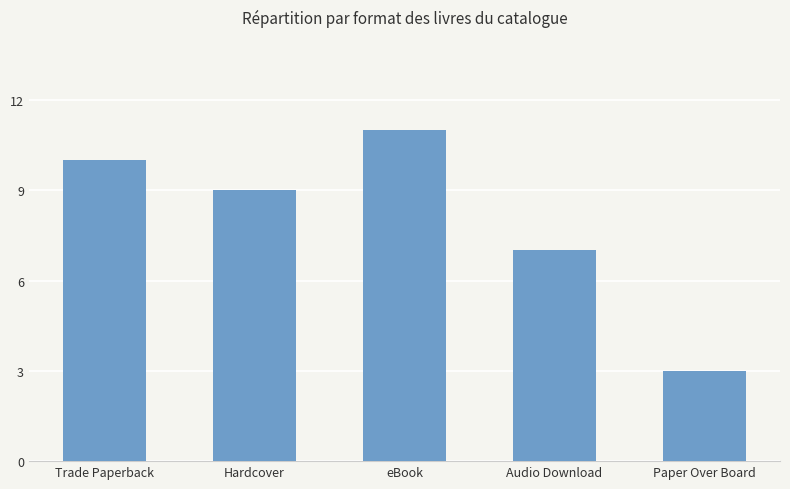

What is the maximum value shown in the chart?

11